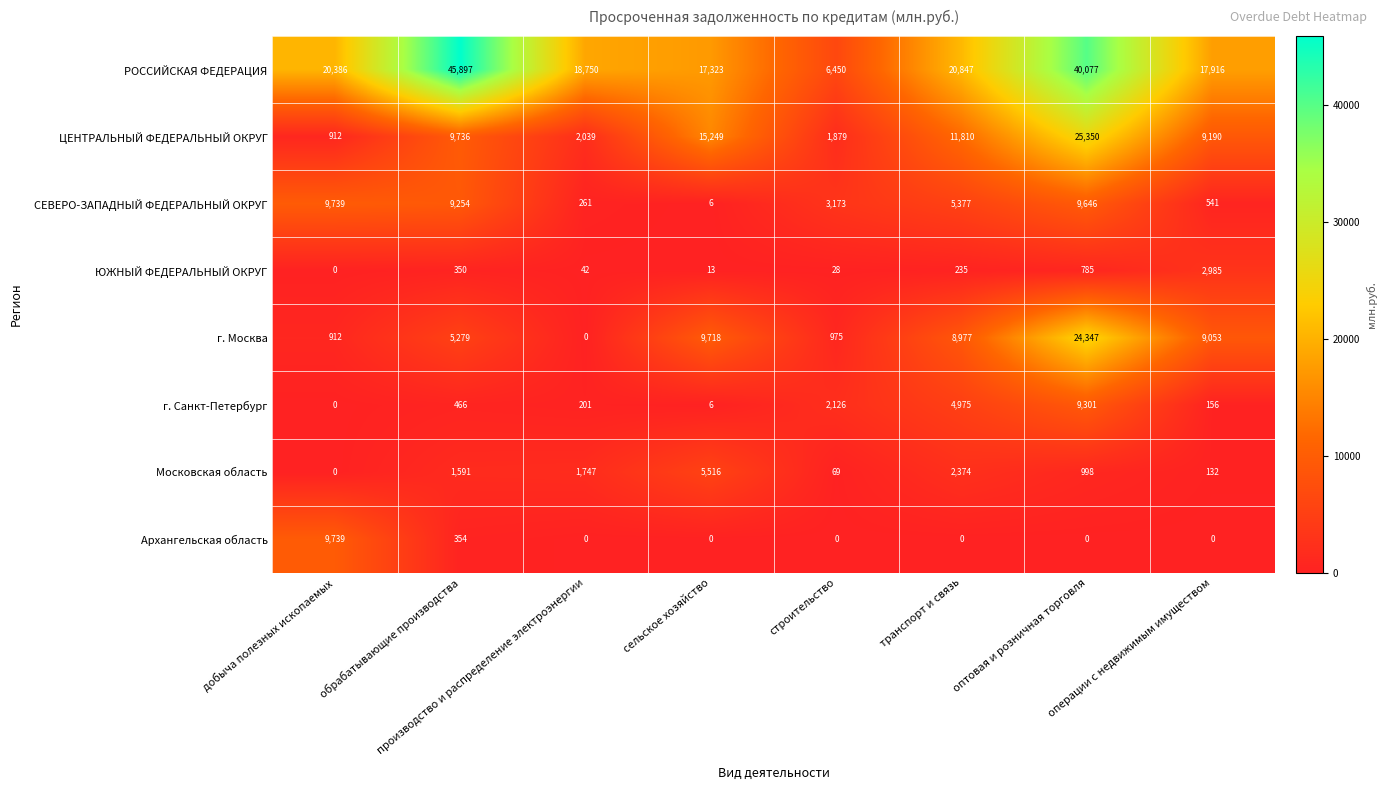

What is the average value of the ЦЕНТРАЛЬНЫЙ ФЕДЕРАЛЬНЫЙ ОКРУГ series?

9521